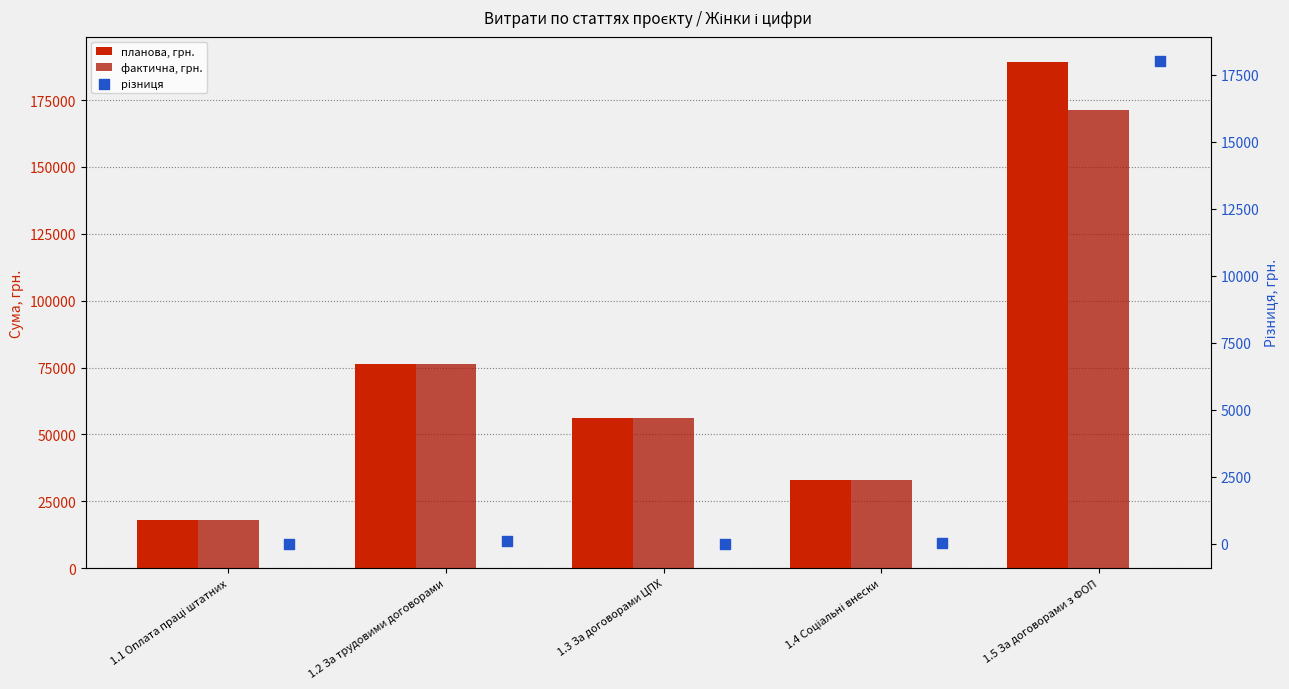

Which series has the largest total across all categories?

планова, грн.